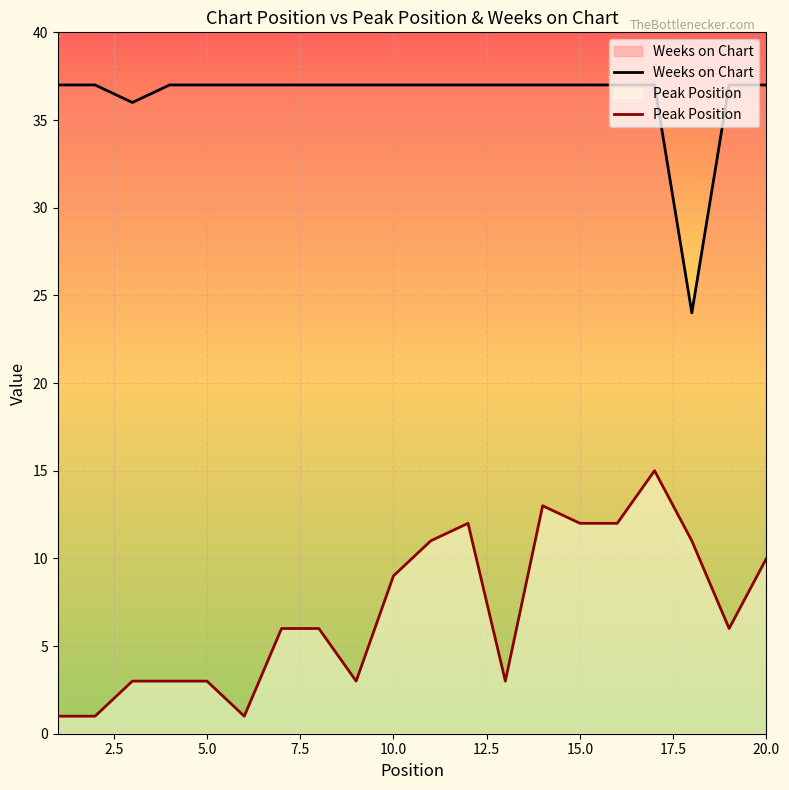

How many lines are shown in the chart?

2